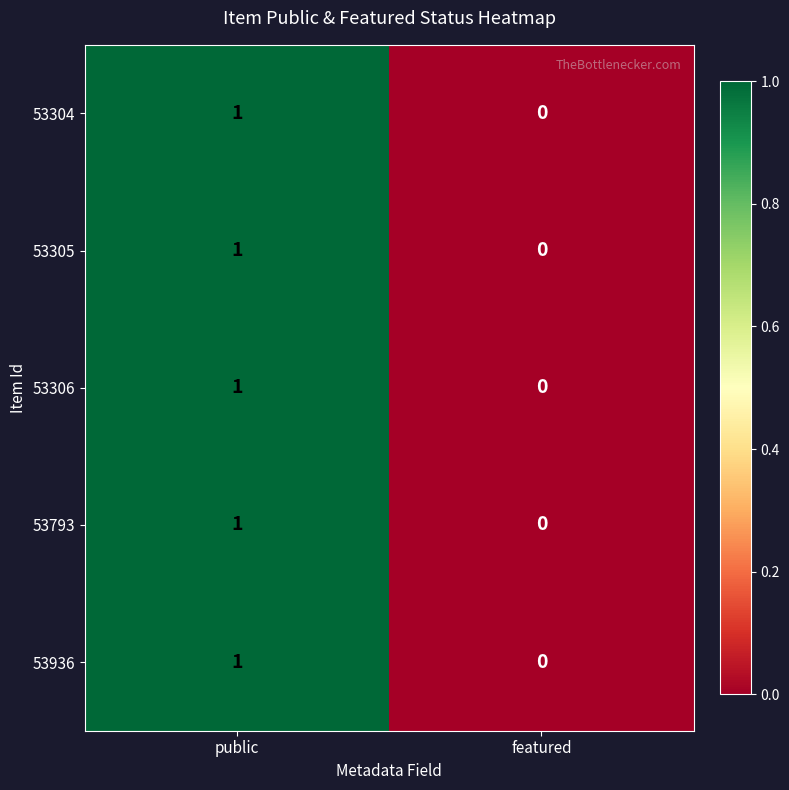

Is it true that 53306 equals 0 at featured?

True